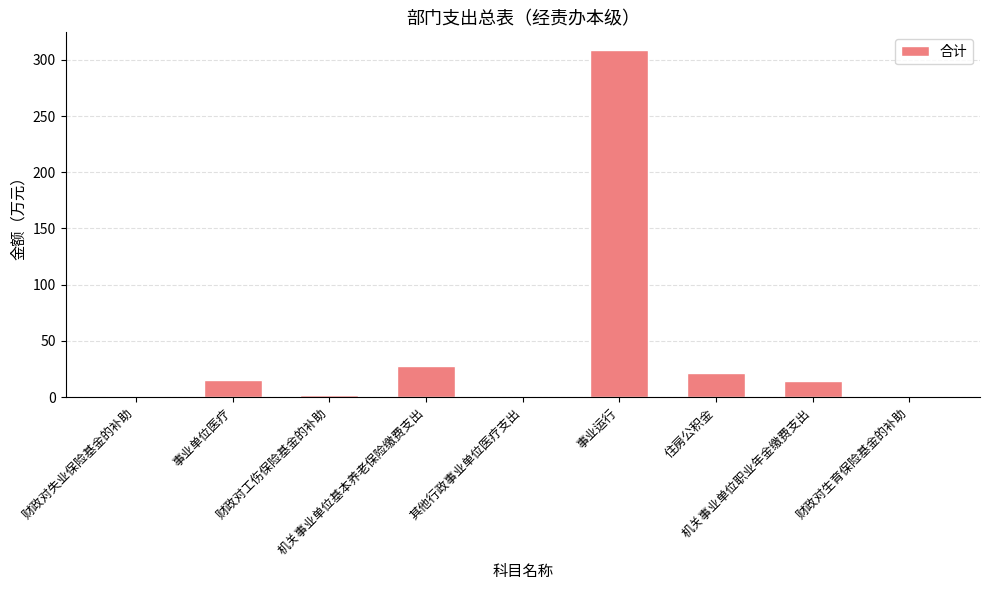

What is the sum of all values?

391.0